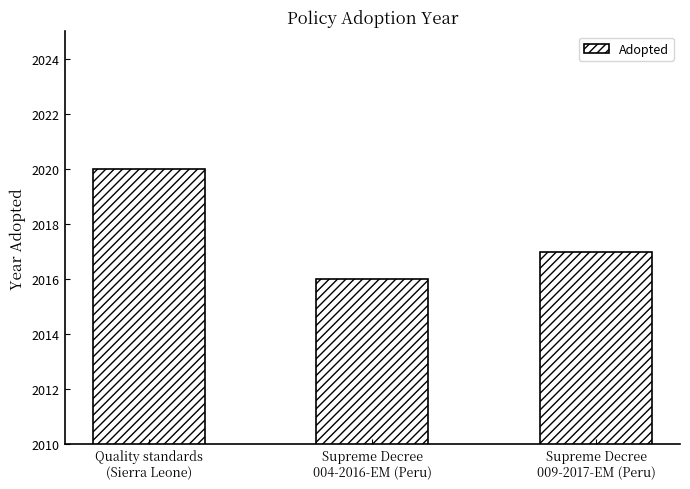

What is the change in value from Quality standards
(Sierra Leone) to Supreme Decree
009-2017-EM (Peru)?

-3